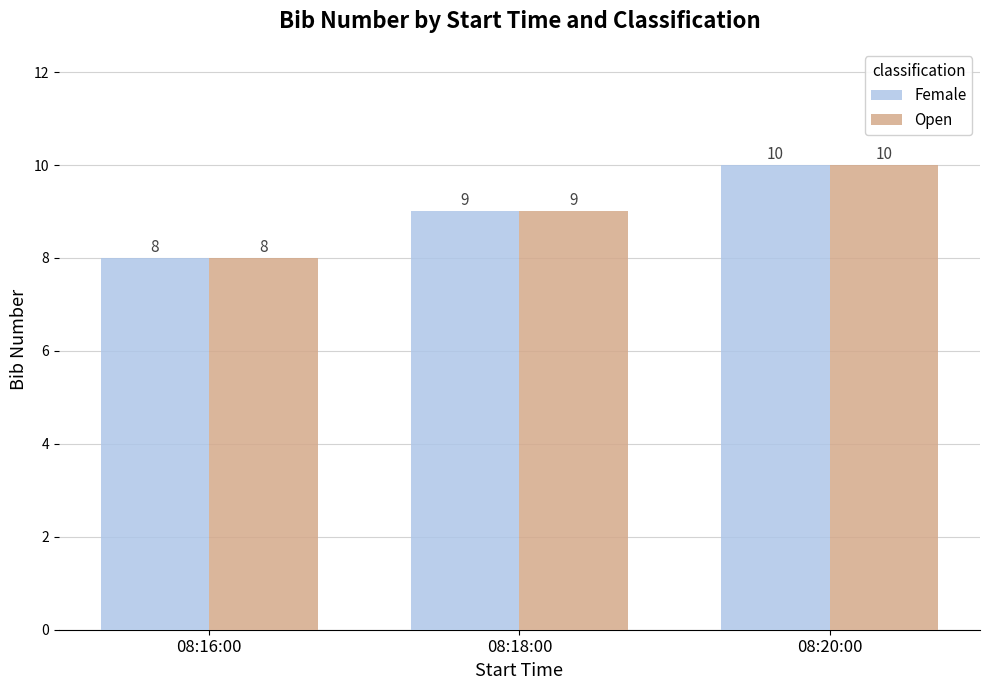

How many data points in Open are less than 9?

1